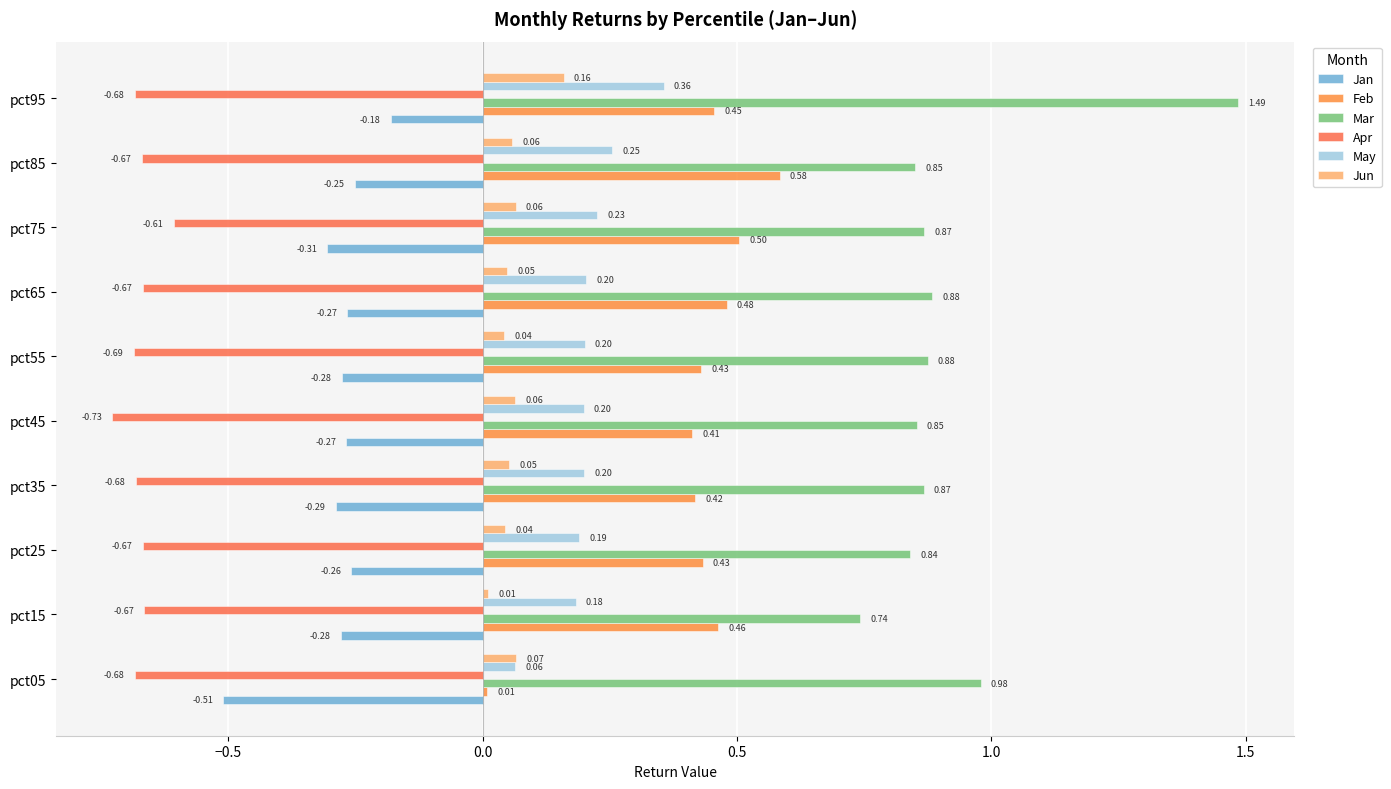

What are all the series names shown in the legend?

Jan, Feb, Mar, Apr, May, Jun